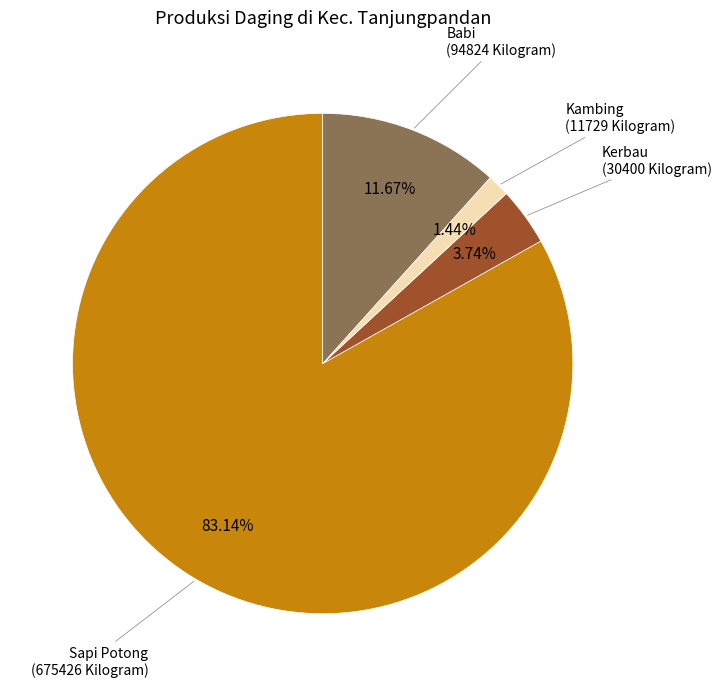

How many slices are in this pie chart?

4